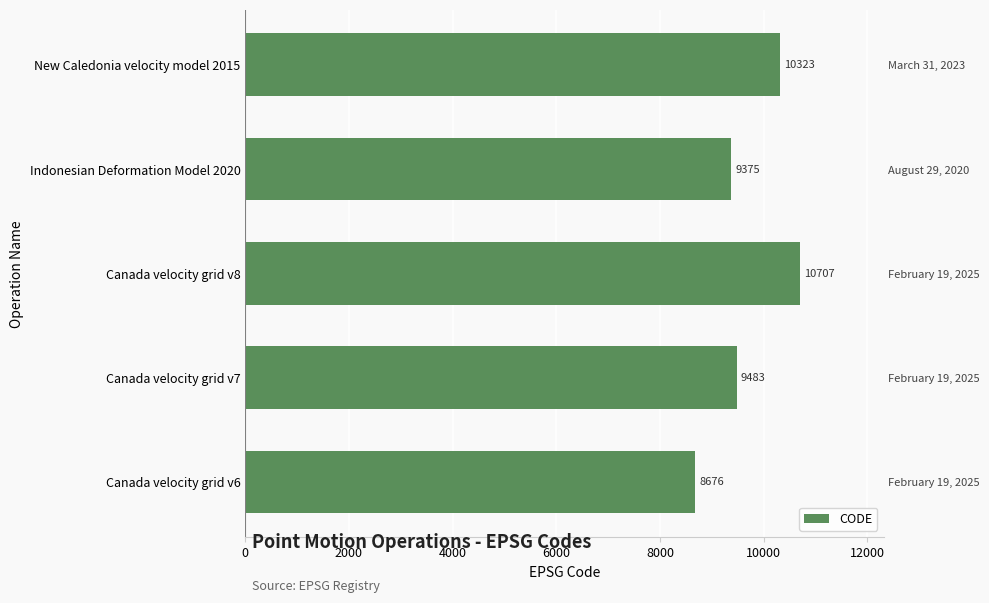

Reading right to left, transcribe all the data shown in this chart.

10323	9375	10707	9483	8676